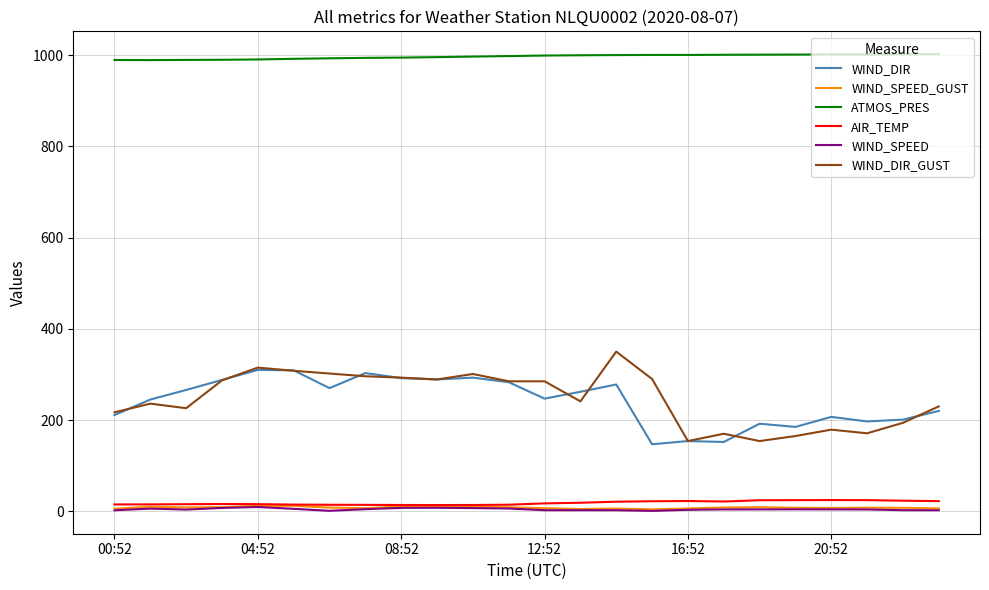

True or false: ATMOS_PRES and WIND_DIR_GUST cross at least once.

False